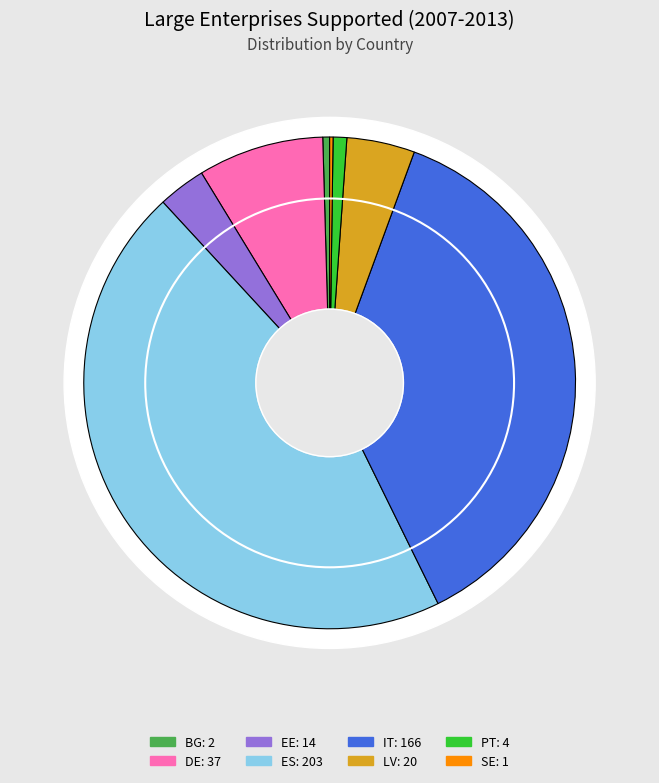

True or false: PT accounts for 1% of the total.

True